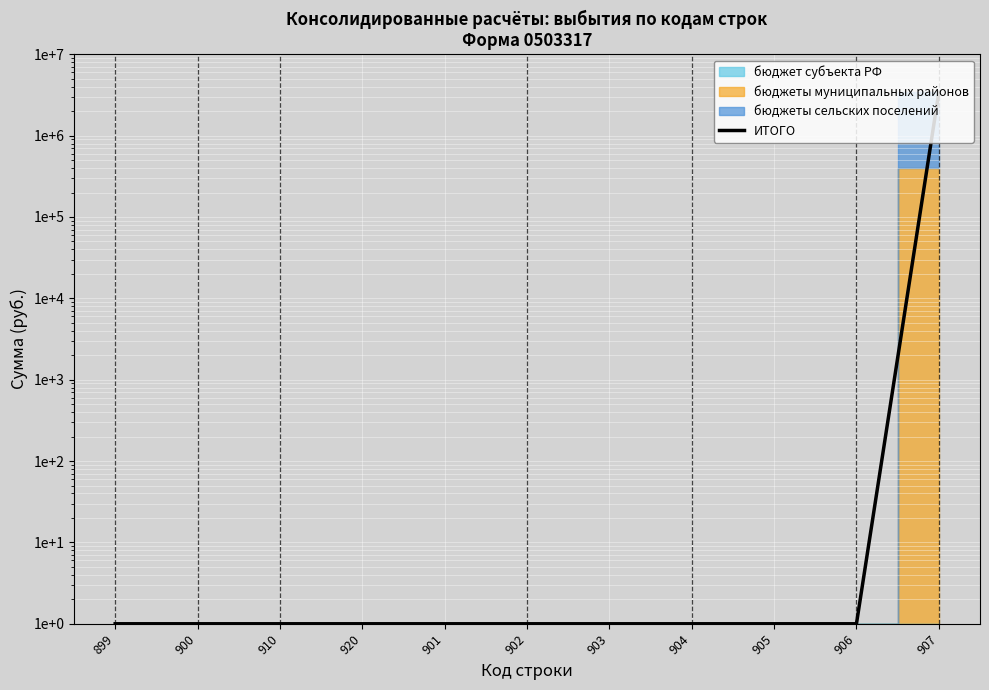

Rank the categories by value from lowest to highest.

899, 900, 910, 920, 901, 902, 903, 904, 905, 906, 907